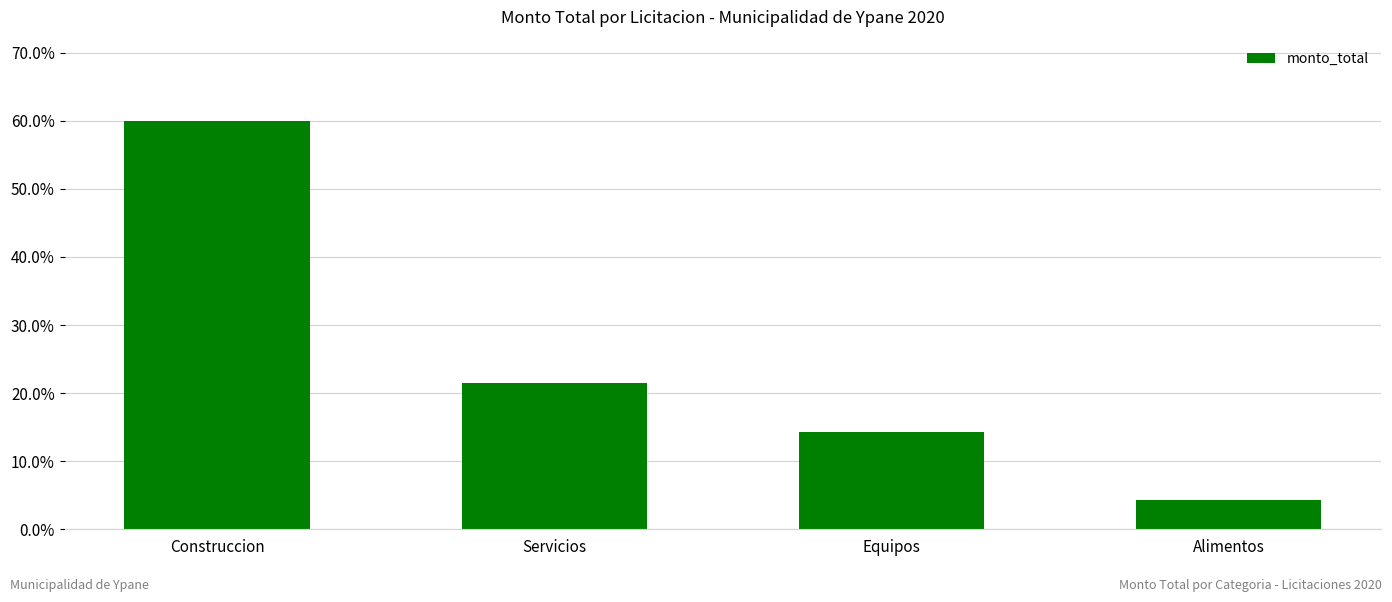

True or false: the data shows 6.5 at Equipos.

False